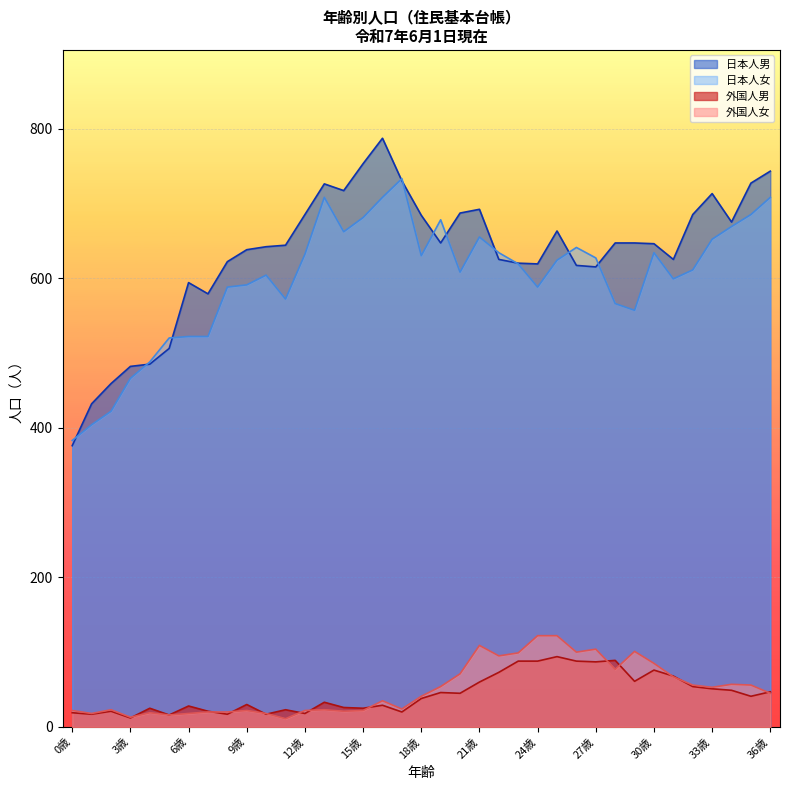

True or false: 外国人女 and 日本人女 intersect in this chart.

False